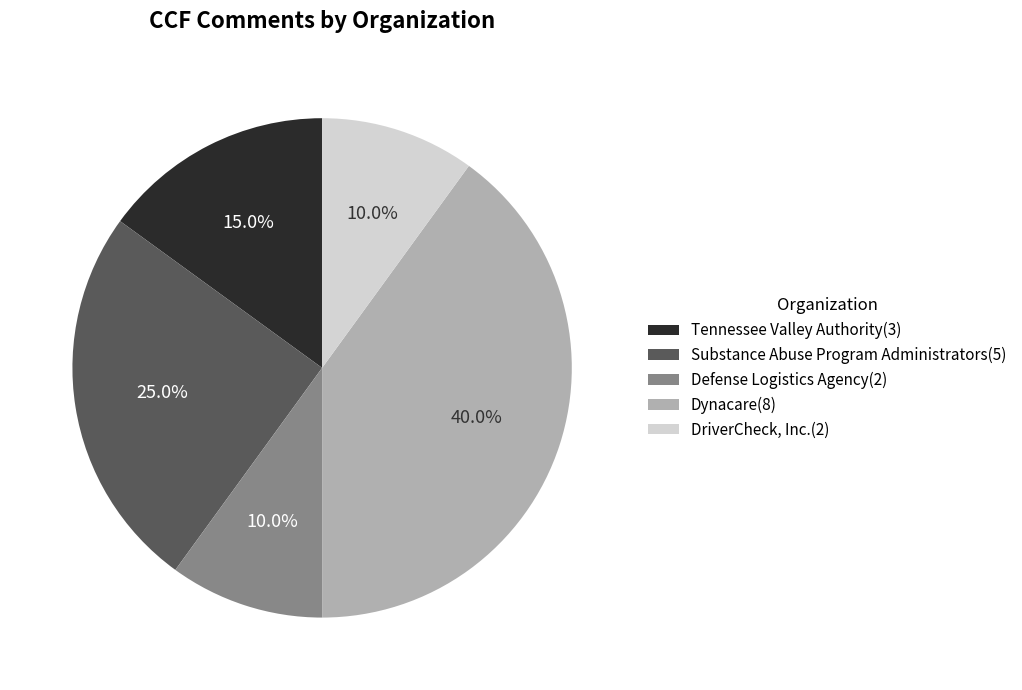

To the nearest percent, what is the difference between the DriverCheck, Inc. and Substance Abuse Program Administrators slice percentages?

15%